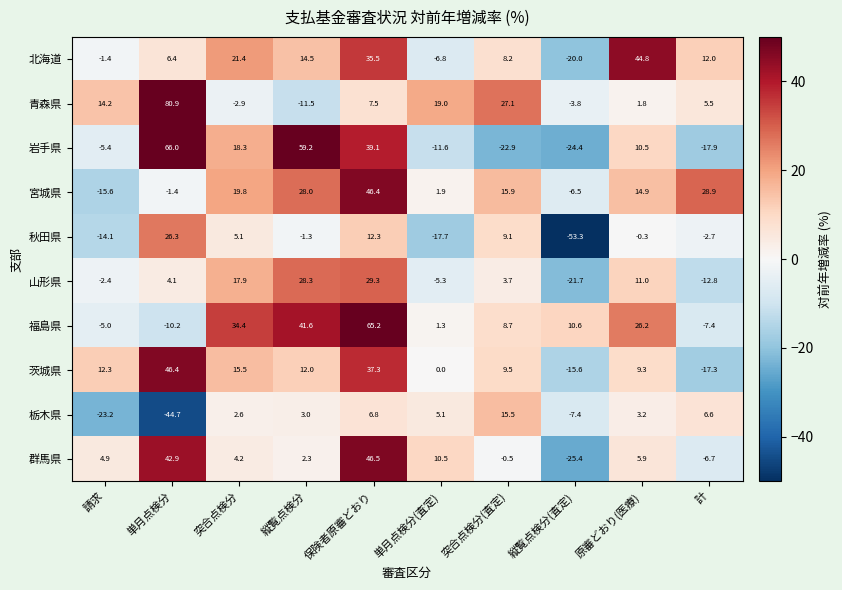

At which category is the sum across all series the highest?

保険者原審どおり